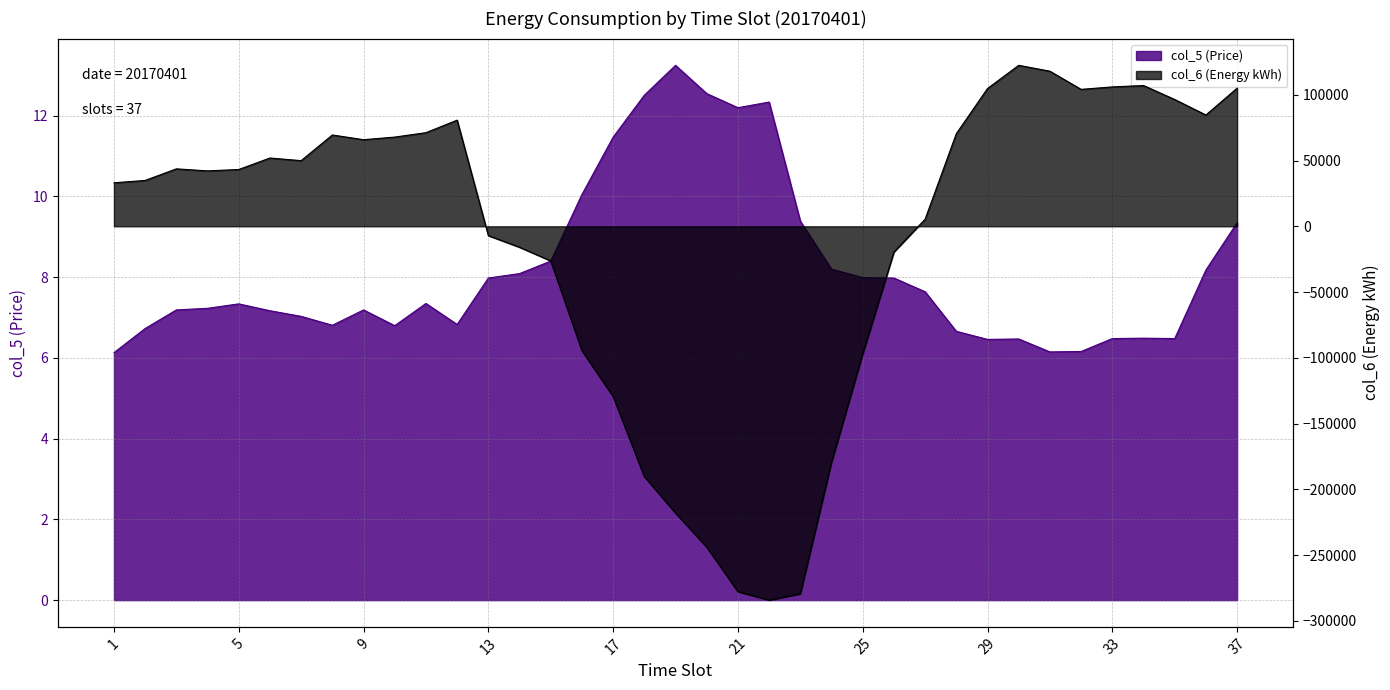

What is the value of the 25th point from the left?

8.0